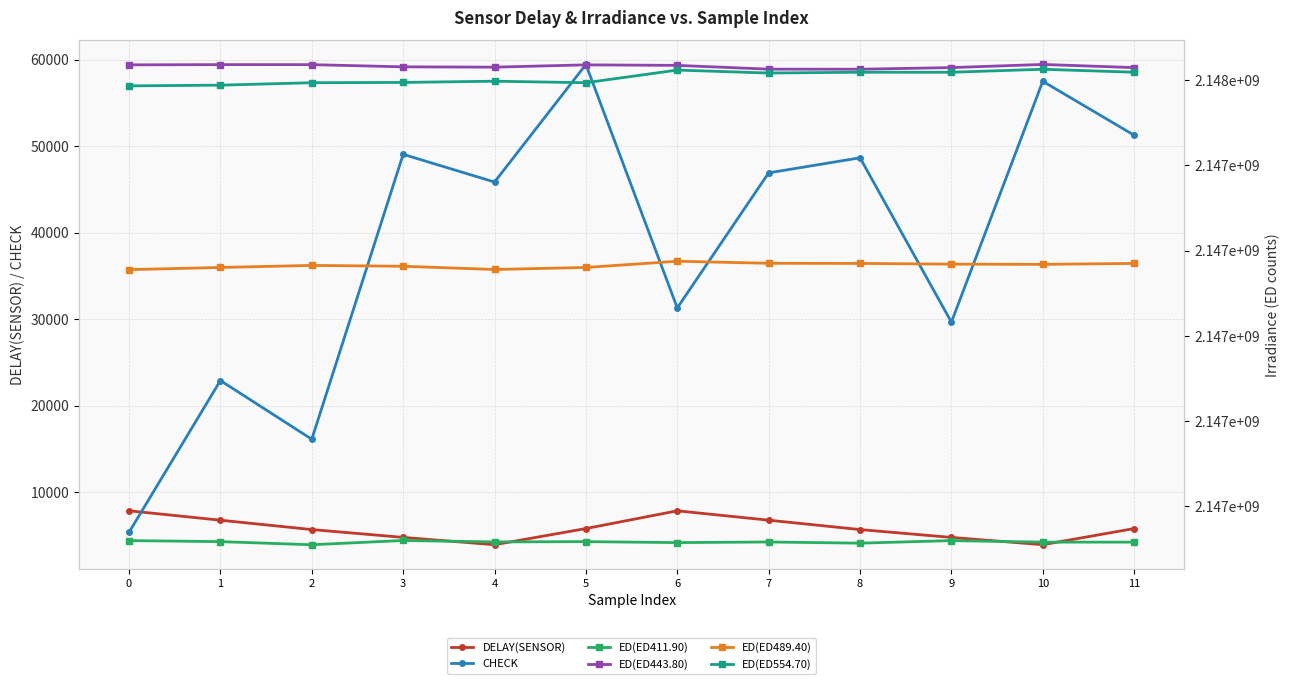

True or false: DELAY(SENSOR) and ED(ED411.90) intersect in this chart.

False